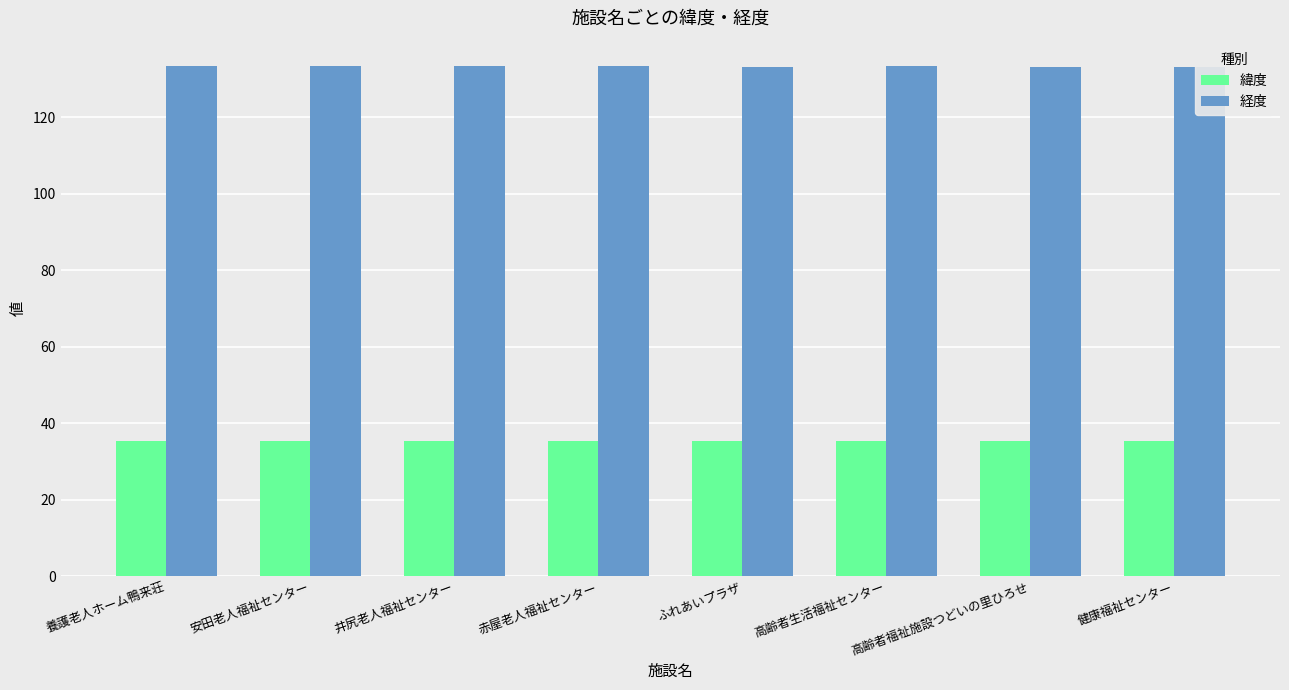

How many distinct data groups are displayed?

2